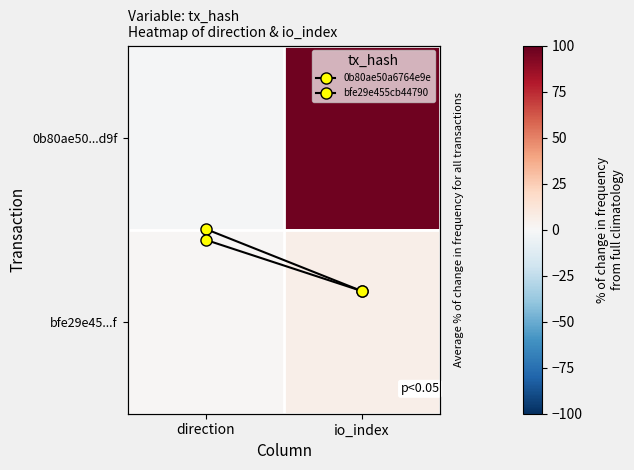

Is it true that 0b80ae50...d9f equals -1.0 at direction?

True